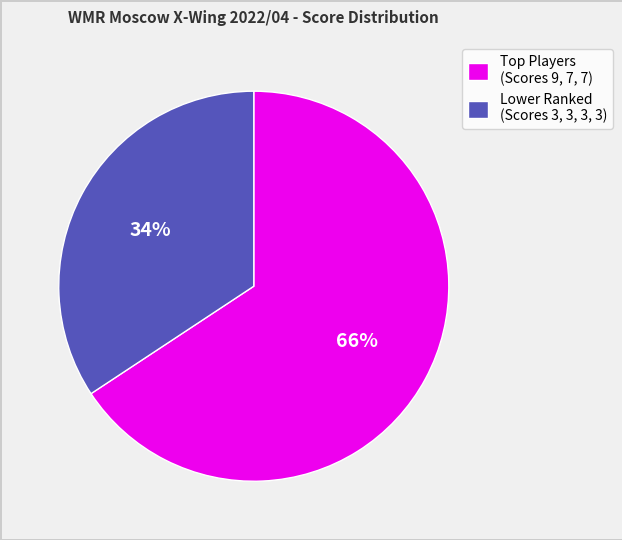

To the nearest percent, what is the average slice percentage?

50%